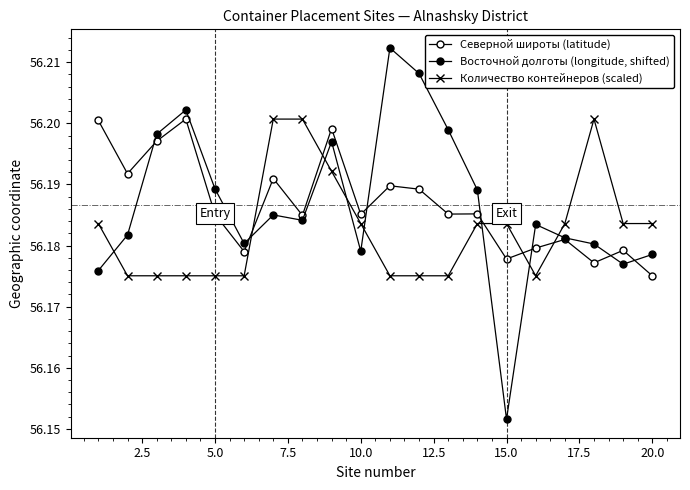

How many distinct data groups are displayed?

3